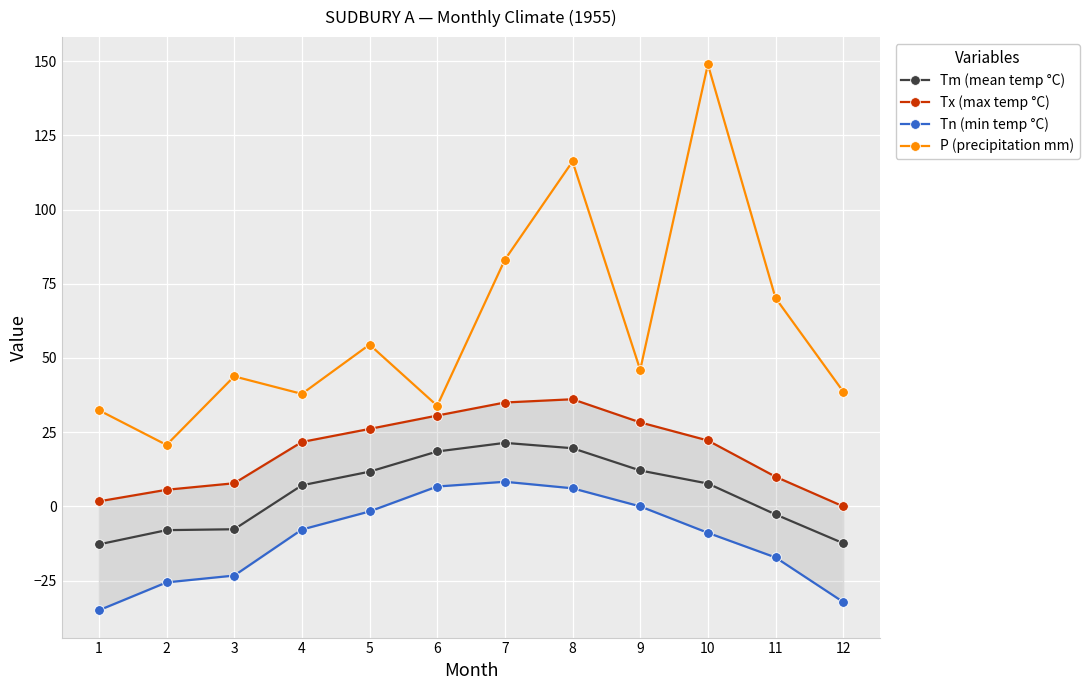

Reading right to left, extract all data points from this chart.

Tm (mean temp °C): 12=-12.4	11=-2.7	10=7.7	9=12.1	8=19.6	7=21.4	6=18.5	5=11.7	4=7.1	3=-7.7	2=-8.0	1=-12.8
Tx (max temp °C): 12=0.0	11=10.0	10=22.2	9=28.3	8=36.1	7=35.0	6=30.6	5=26.1	4=21.7	3=7.8	2=5.6	1=1.7
Tn (min temp °C): 12=-32.2	11=-17.2	10=-8.9	9=0.0	8=6.1	7=8.3	6=6.7	5=-1.7	4=-7.8	3=-23.3	2=-25.6	1=-35.0
P (precipitation mm): 12=38.7	11=70.2	10=148.9	9=46.0	8=116.2	7=83.1	6=33.9	5=54.5	4=37.9	3=43.8	2=20.7	1=32.4